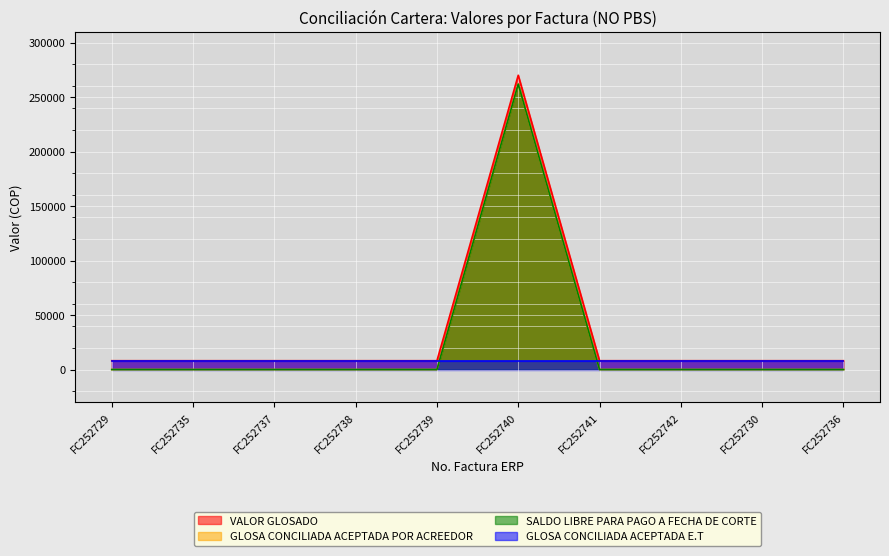

True or false: SALDO LIBRE PARA PAGO A FECHA DE CORTE has more than 0 points higher than both neighbors.

True